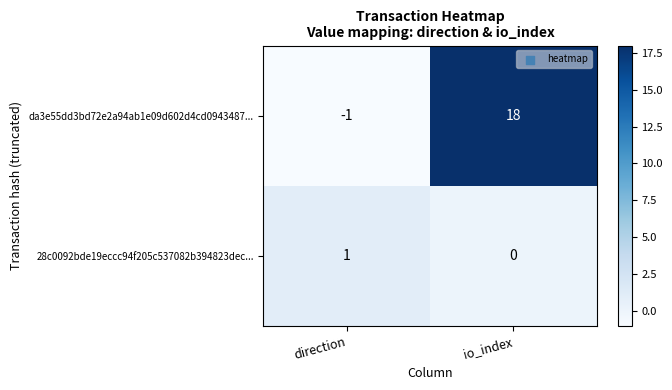

What is the sum of the da3e55dd3bd72e2a94ab1e09d602d4cd0943487... values at direction and io_index?

17